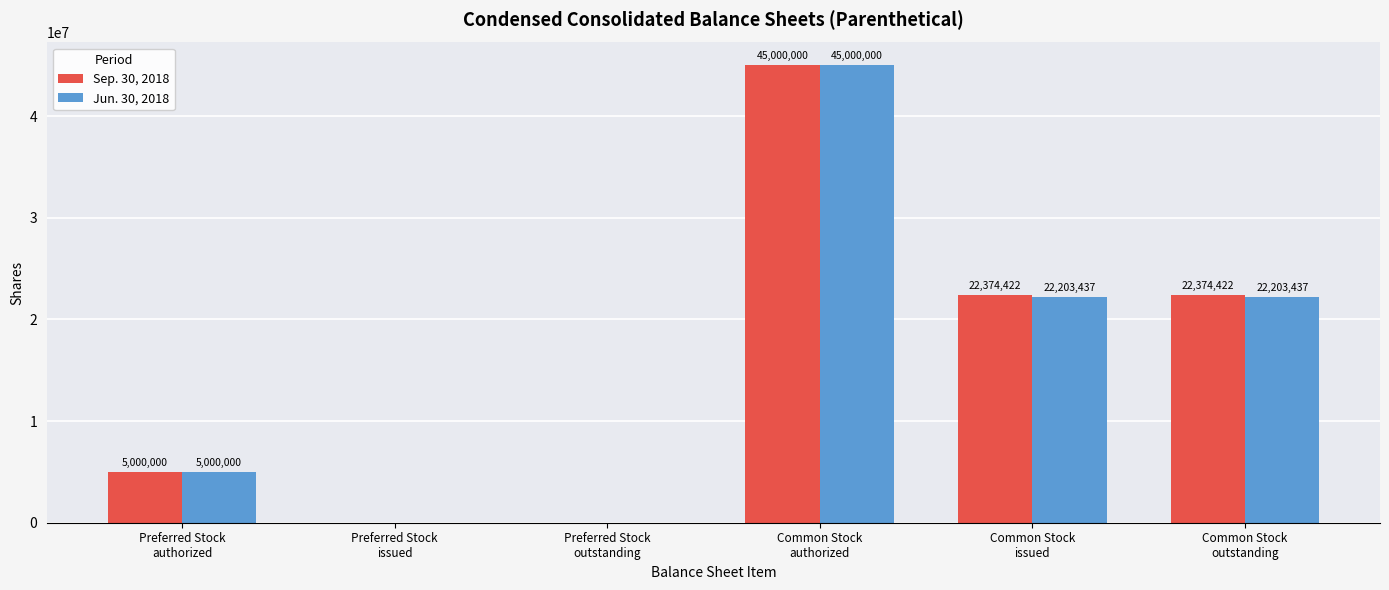

How many positive values does the Sep. 30, 2018 series have?

4